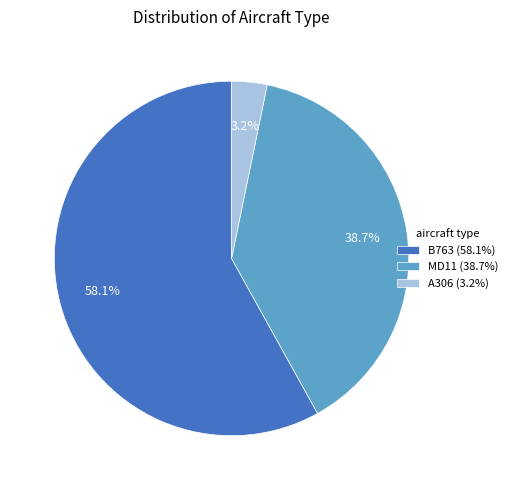

To the nearest percent, what portion does A306 represent?

3%